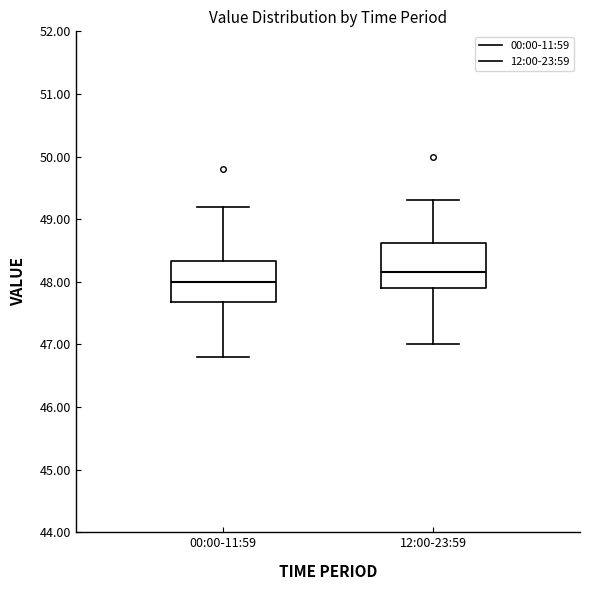

Which box's median line is the lowest?

00:00-11:59